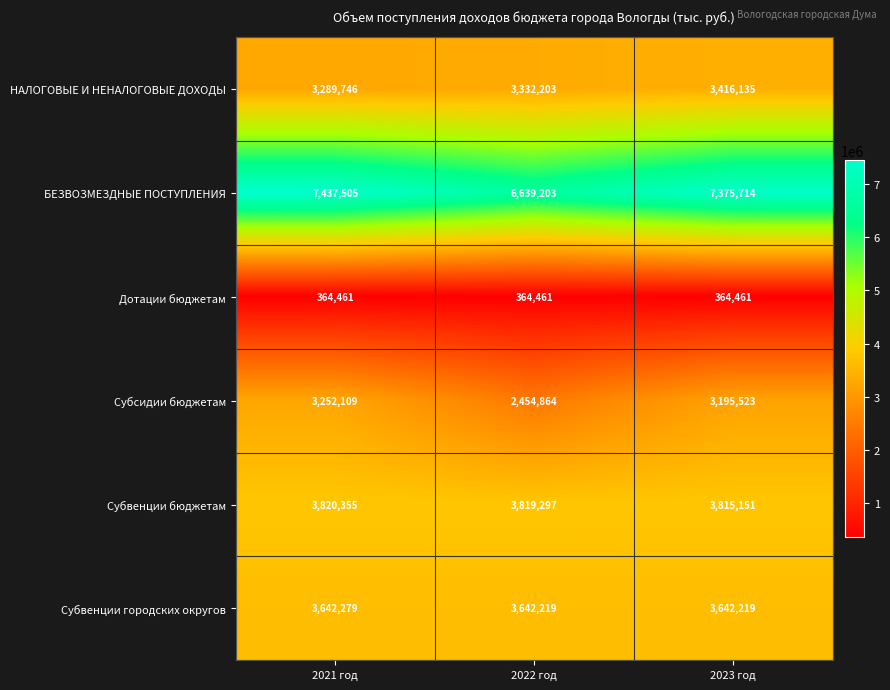

Which series has the largest total across all categories?

БЕЗВОЗМЕЗДНЫЕ ПОСТУПЛЕНИЯ